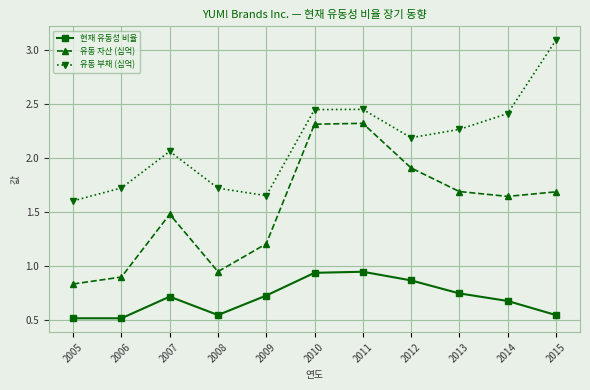

What is the sum of all 유동 부채 (십억) values?

23.6